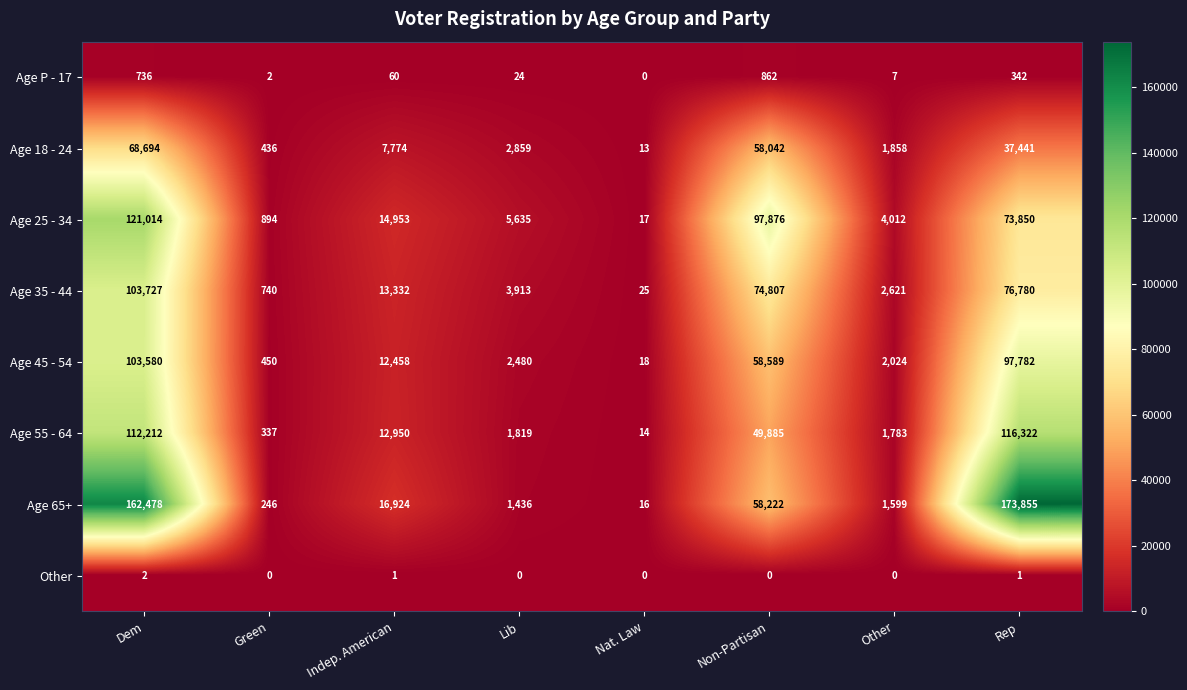

What is the difference between the maximum and minimum values in the Age 65+ series?

173839